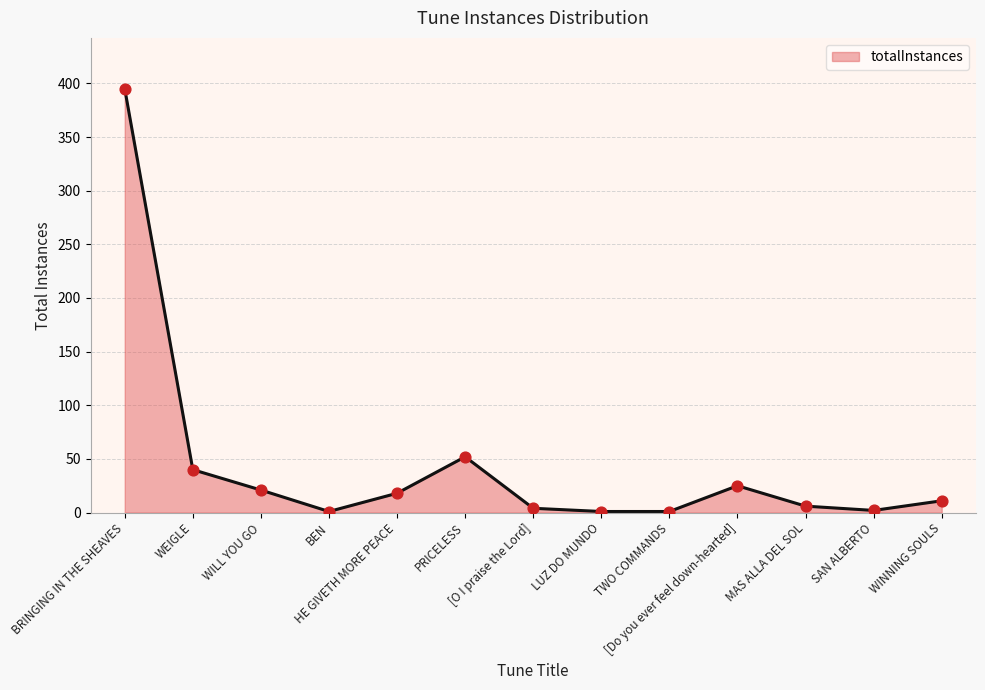

What is the change in value from TWO COMMANDS to WINNING SOULS?

+10